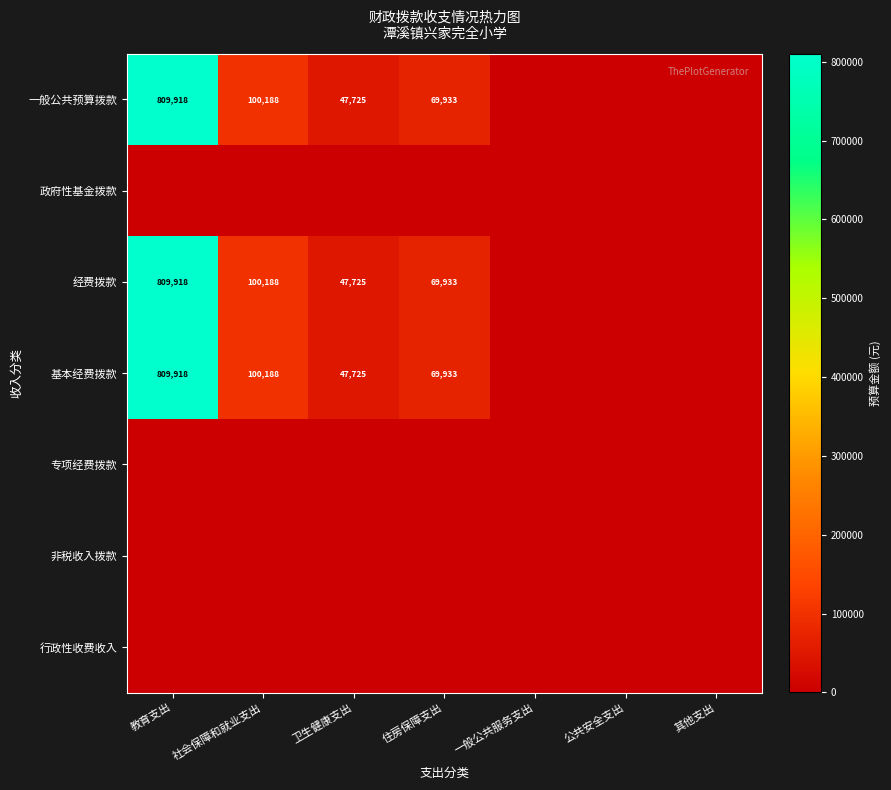

What is the sum of the 一般公共预算拨款 values at 教育支出 and 卫生健康支出?

857643